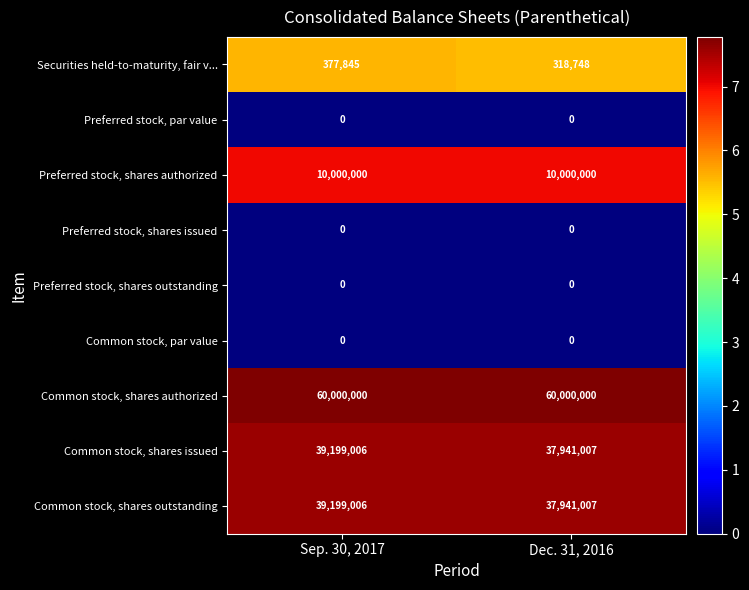

Is it true that Common stock, shares issued equals 37941007 at Dec. 31, 2016?

True